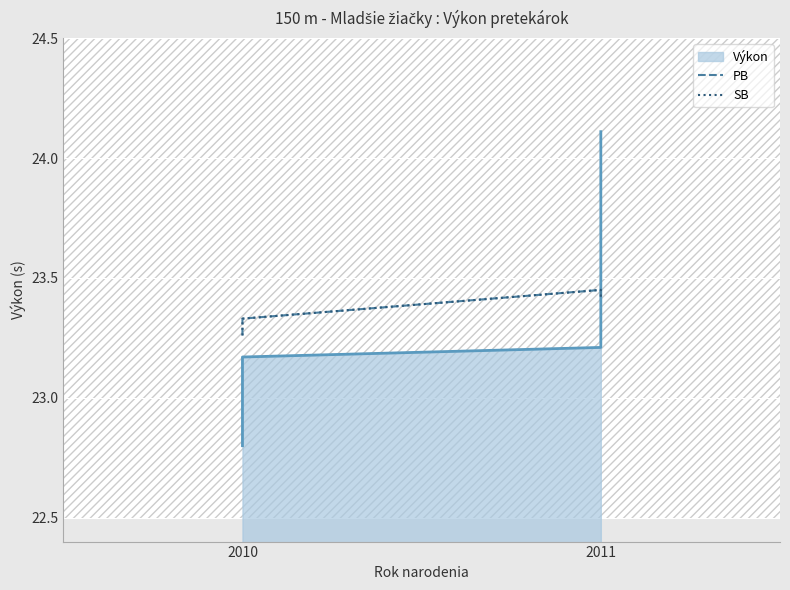

Is it true that PB equals 14.7 at 2010?

False